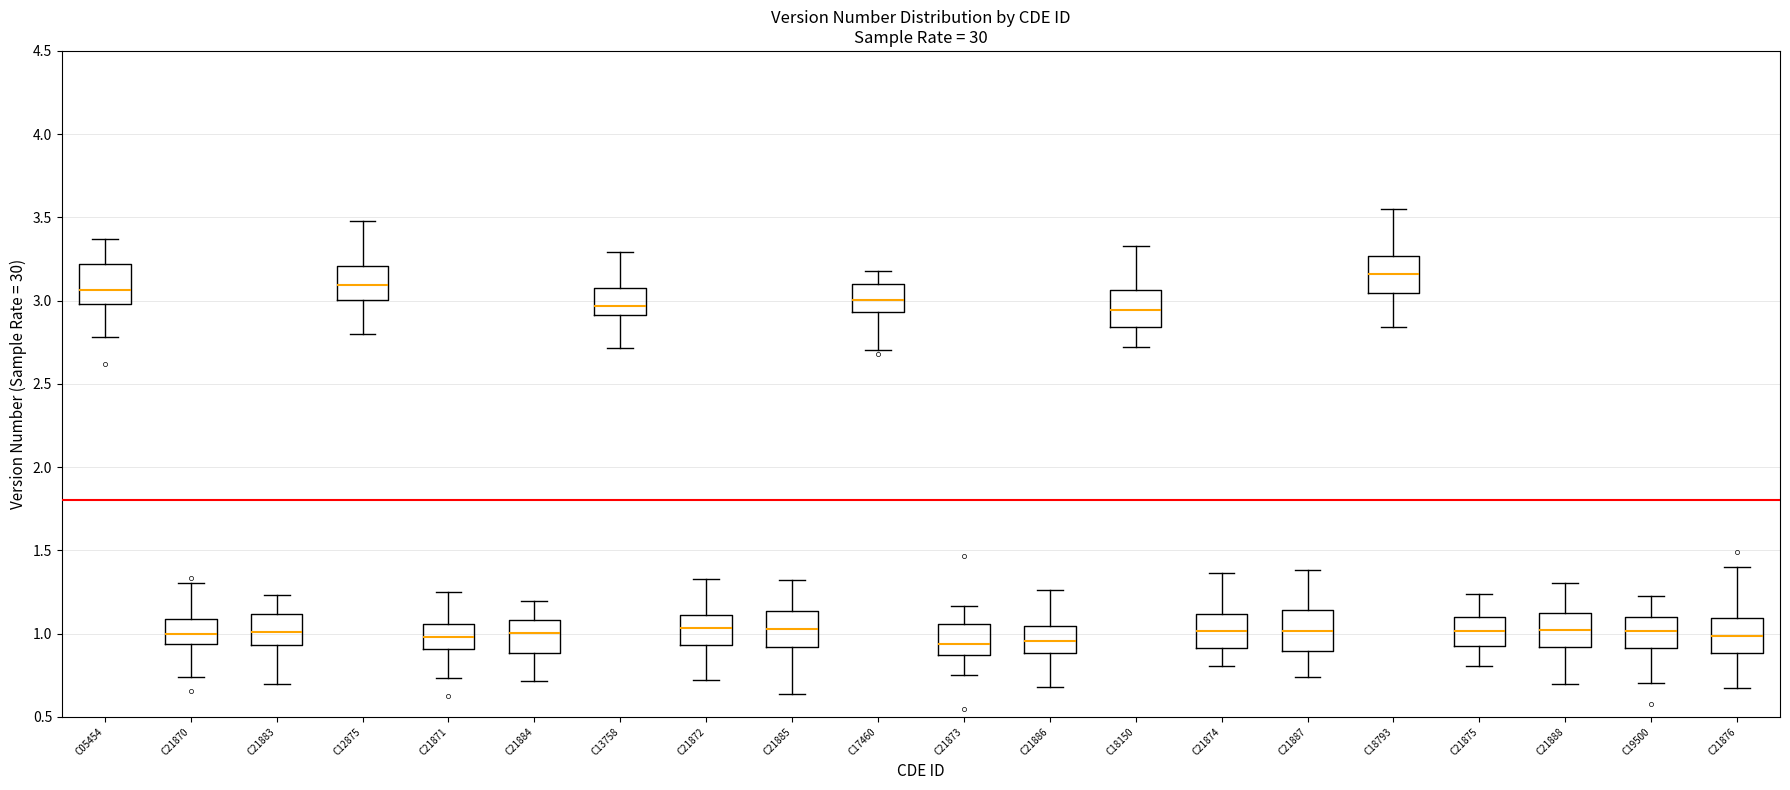

Where is the upper edge of the box for C21876 on the y-axis? The values are not printed on the chart, so give them approximately, as read against the axis.

1.10